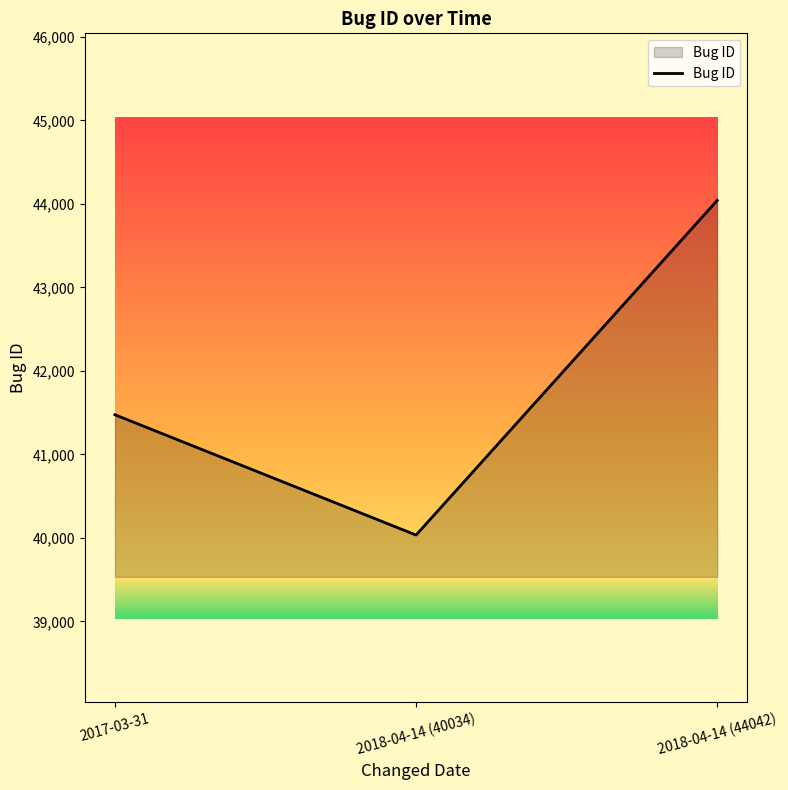

What is the ratio of the value at 2018-04-14 (40034) to the value at 2018-04-14 (44042)?

0.9